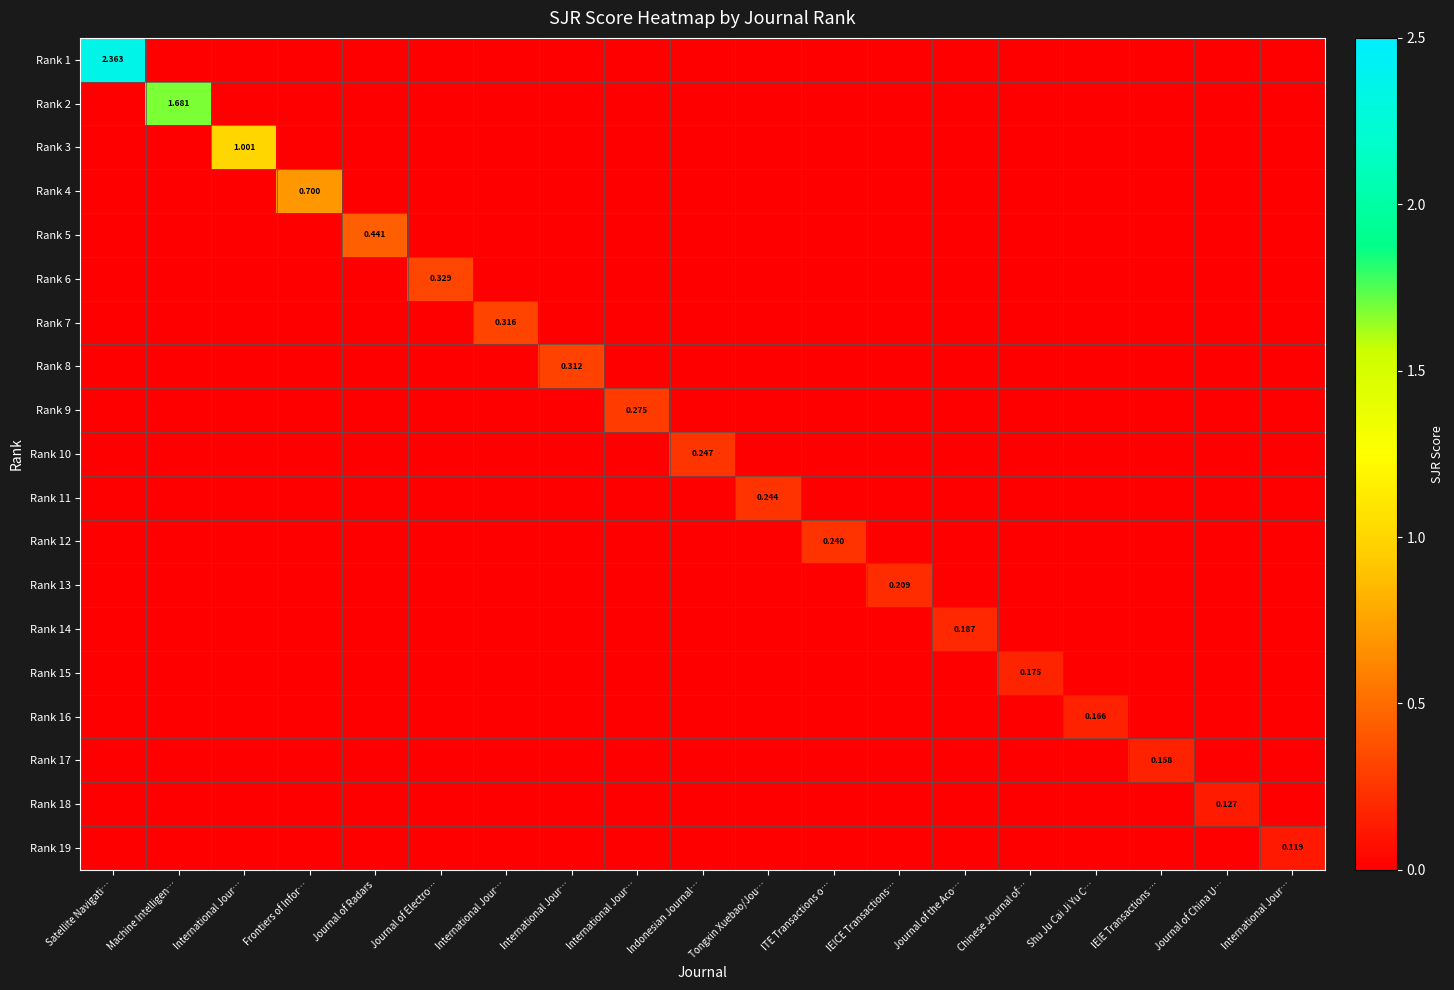

Rank the series at Tongxin Xuebao/Jou… from highest to lowest value.

Rank 11, Rank 1, Rank 2, Rank 3, Rank 4, Rank 5, Rank 6, Rank 7, Rank 8, Rank 9, Rank 10, Rank 12, Rank 13, Rank 14, Rank 15, Rank 16, Rank 17, Rank 18, Rank 19